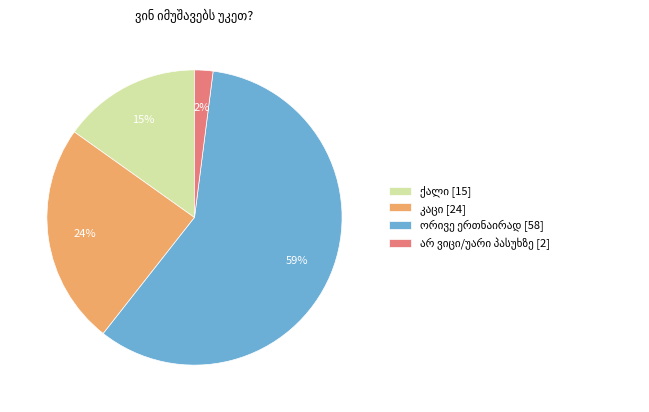

To the nearest percent, what is the difference between the largest and smallest slice percentages?

57%